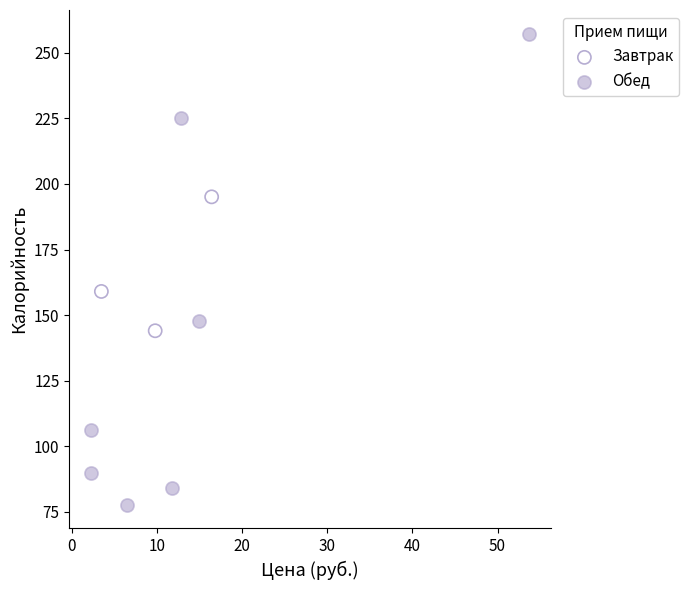

Which series contains the lowest Y value?

Обед